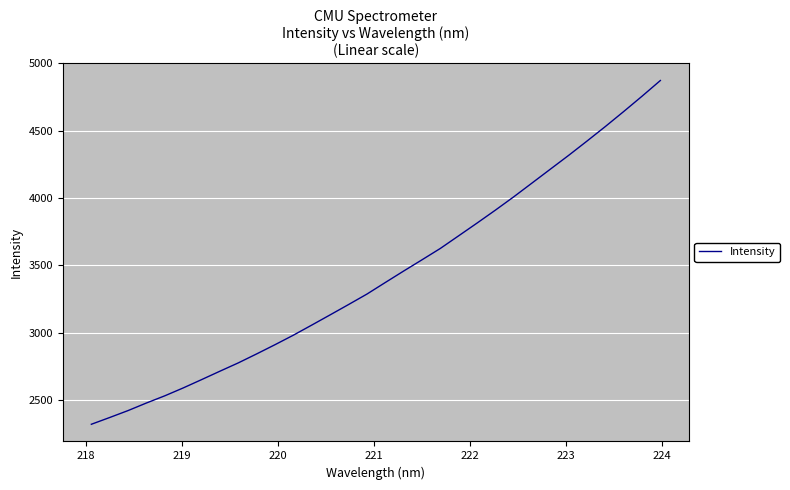

What is the minimum value shown in the chart?

2318.5